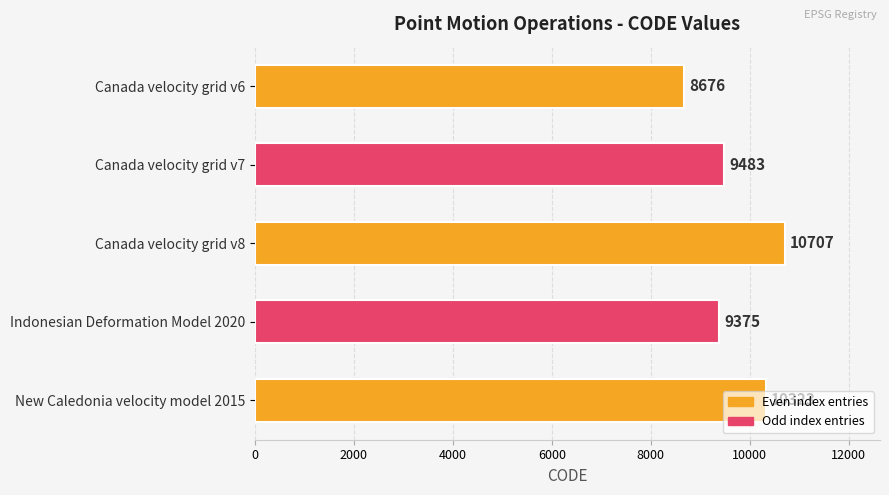

True or false: the data shows 9483 at Canada velocity grid v7.

True